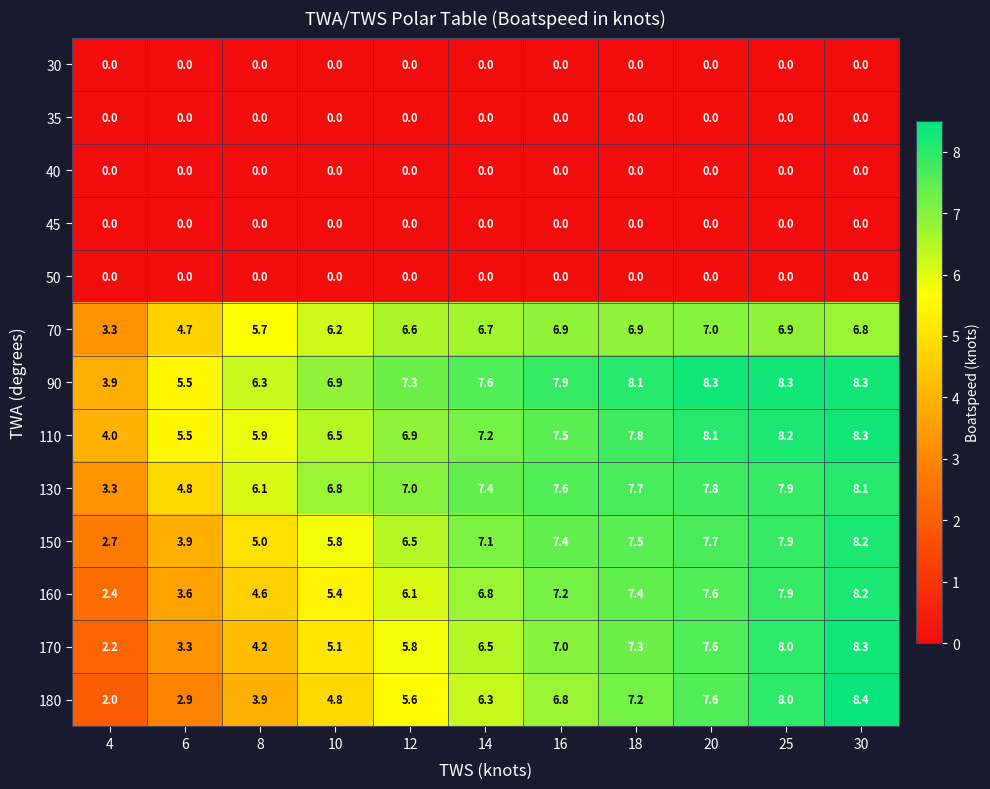

What is the greatest value displayed?

8.4